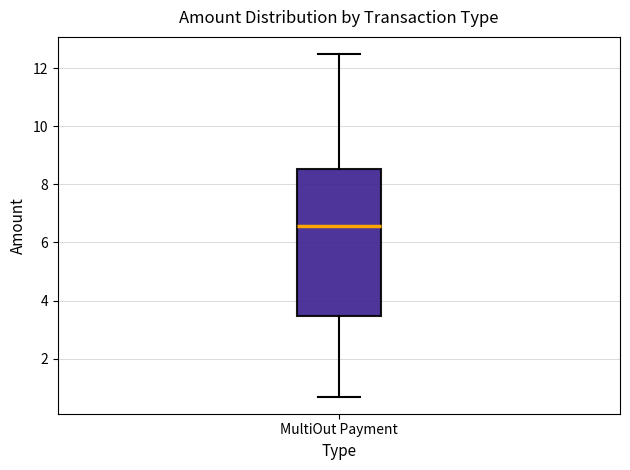

Transcribe this box plot: give where the median line is, the range the box spans, and where the two whiskers end, as read against the y-axis. The values are not printed on the chart, so give them approximately, as read against the axis.

median 6.6, box 3.4 to 8.6, whiskers 0.6 to 12.4